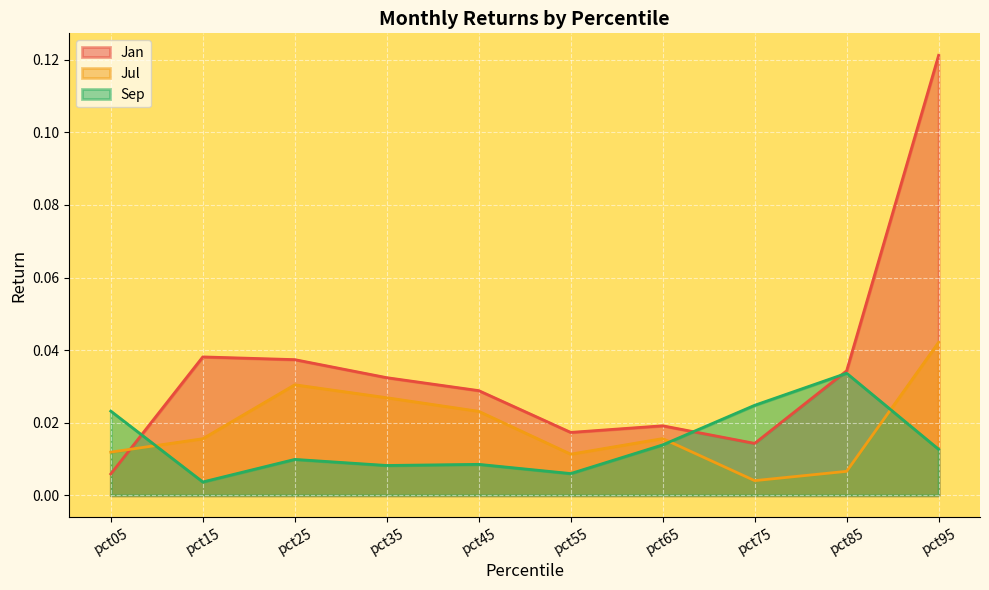

True or false: Jan has a value of 0.0 at pct35.

False